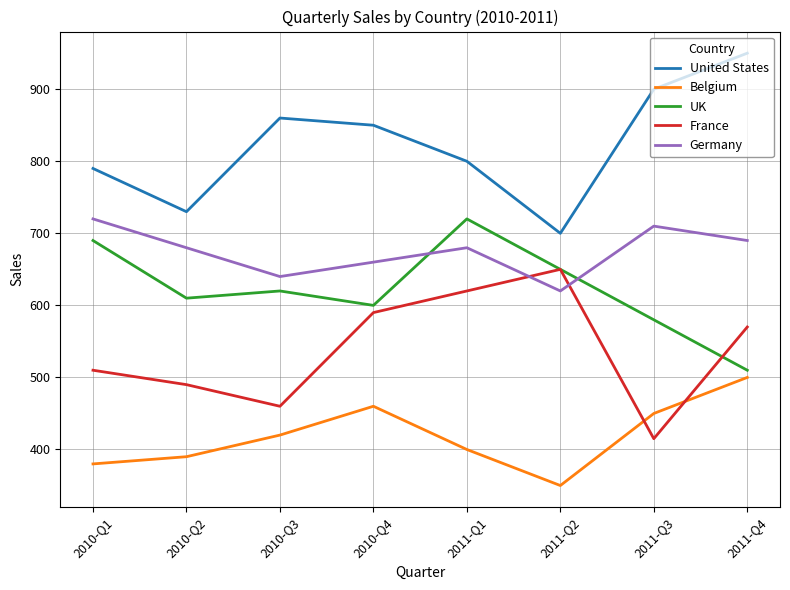

True or false: France and United States intersect in this chart.

False